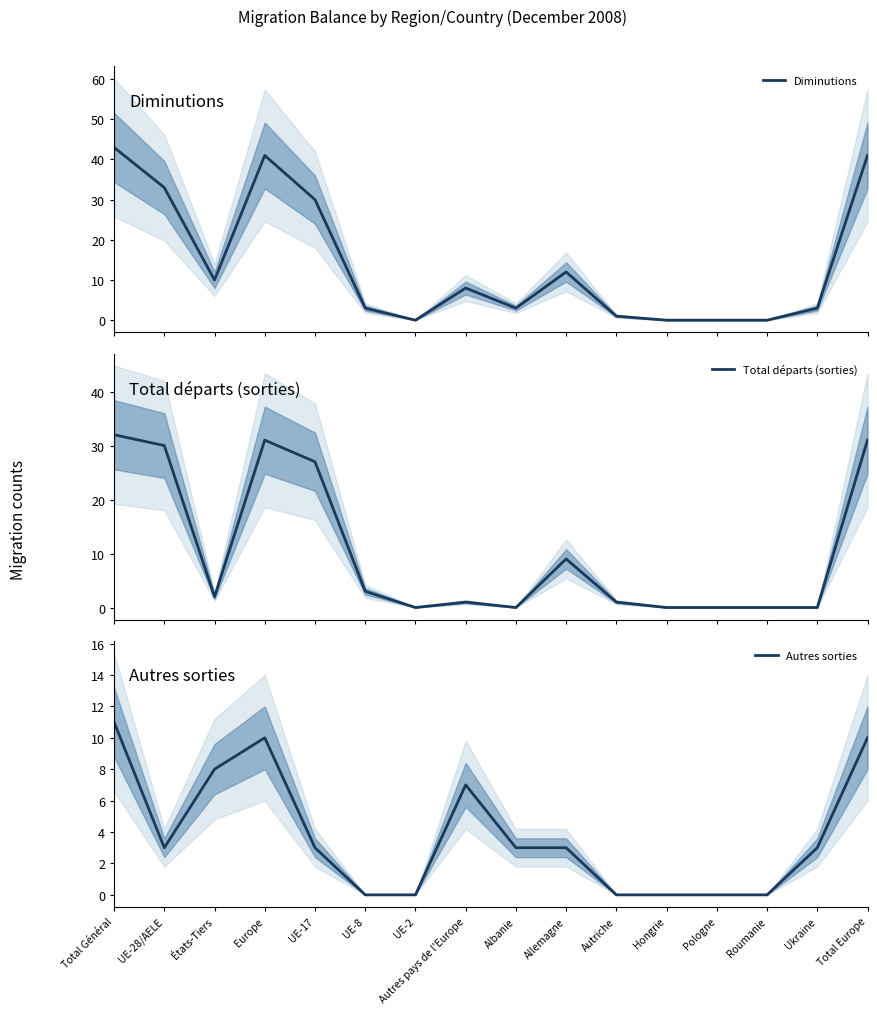

What is the label of the 3rd point from the left?

États-Tiers